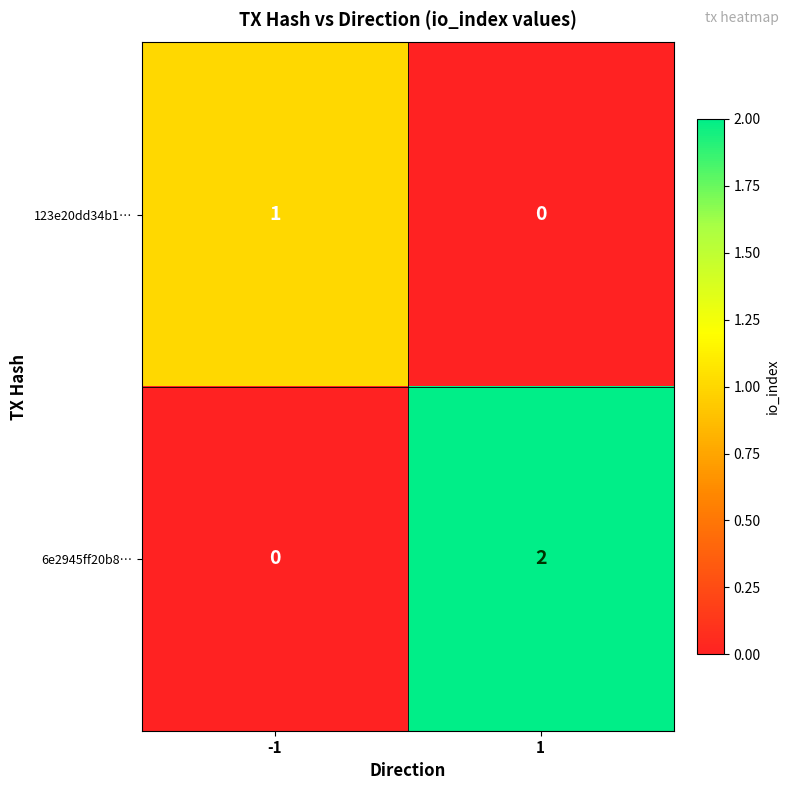

List the series in order of their overall mean, lowest first.

123e20dd34b1…, 6e2945ff20b8…